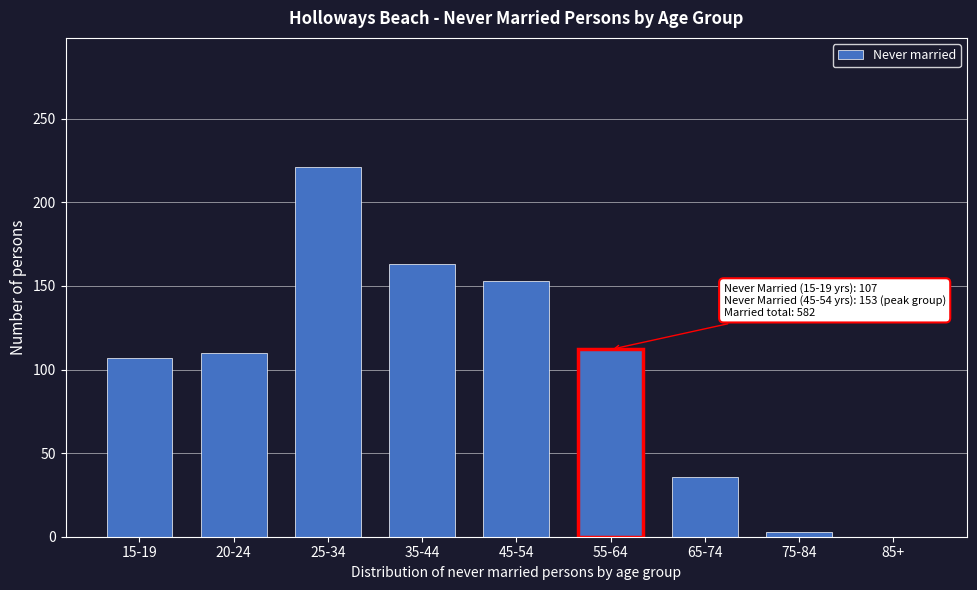

What is the sum of all values?

905